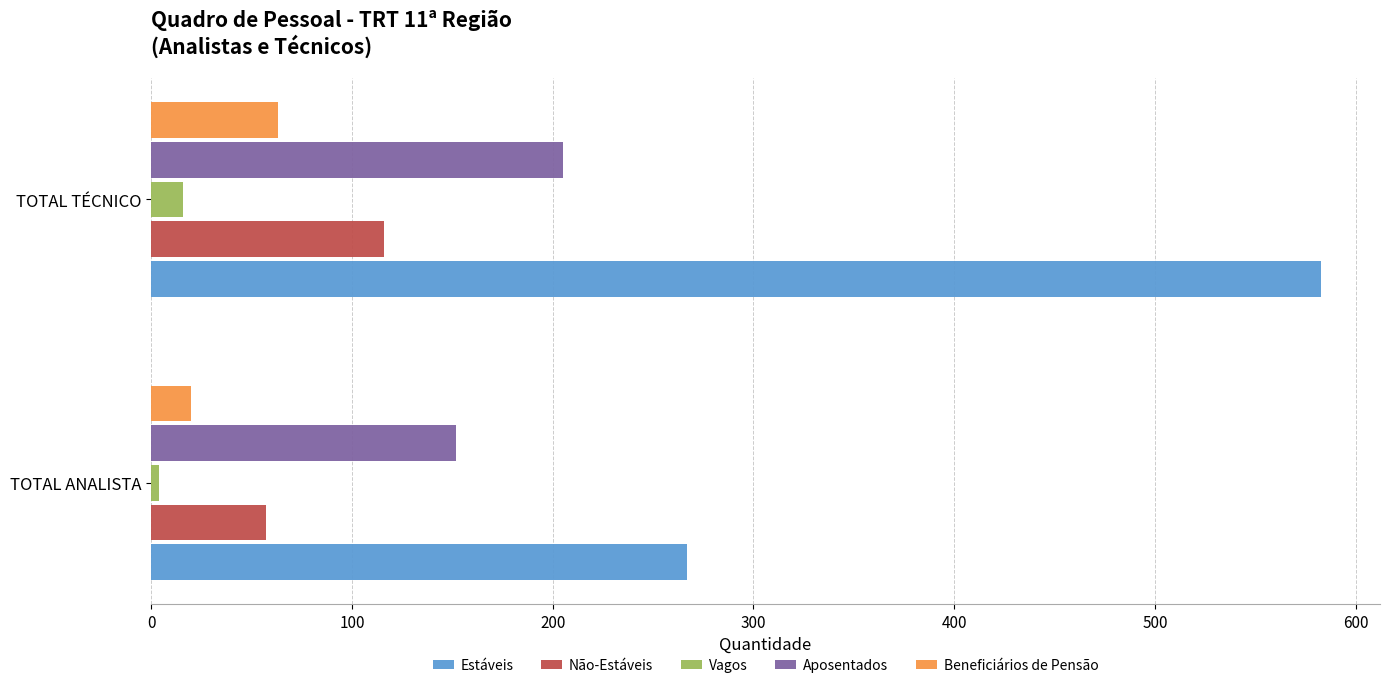

At which category is the sum across all series the highest?

TOTAL TÉCNICO